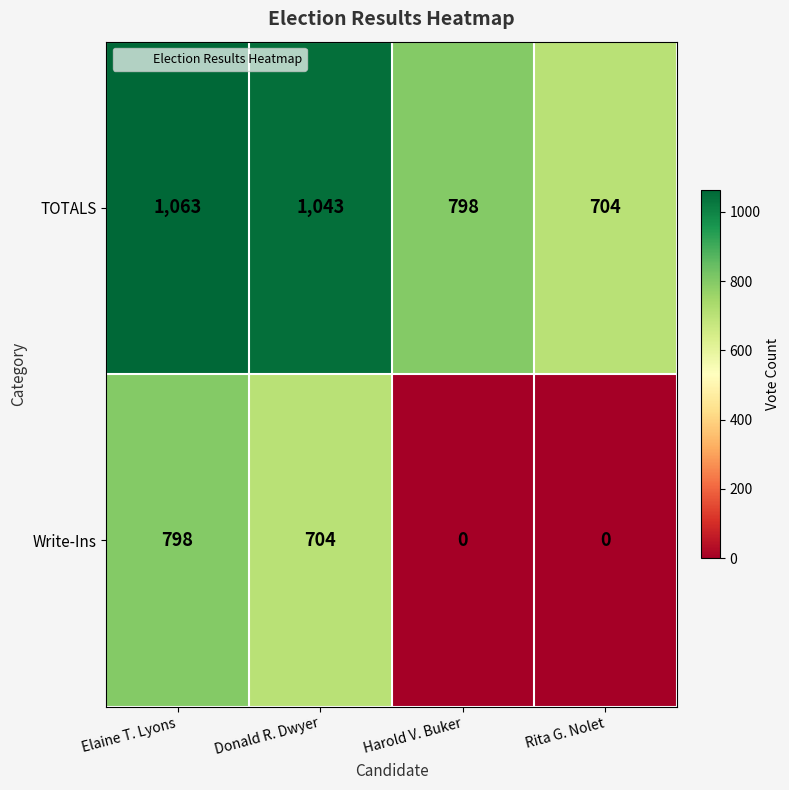

How many distinct data groups are displayed?

2